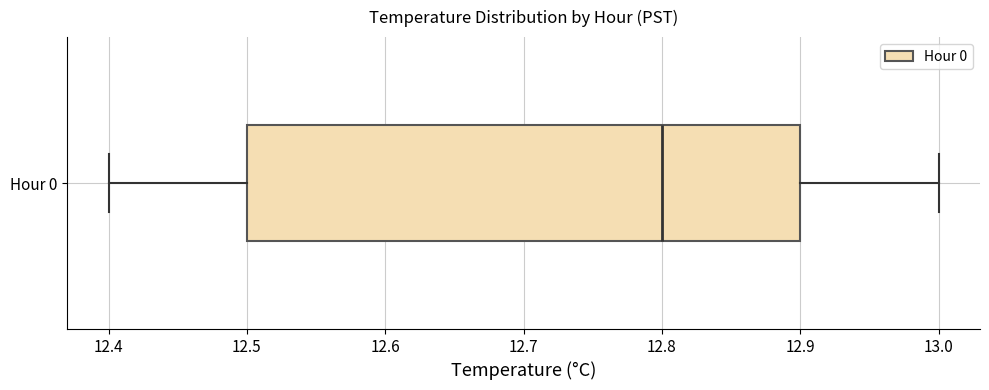

Where is the right edge of the box for Hour 0 on the x-axis? The values are not printed on the chart, so give them approximately, as read against the axis.

12.9